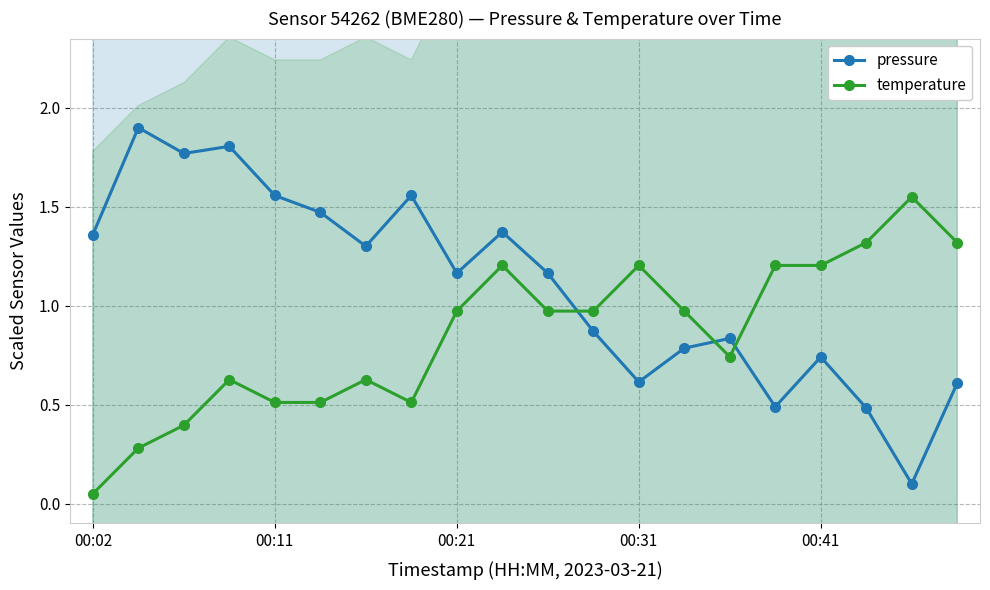

Between 14 and 18, which series saw the biggest shift?

temperature